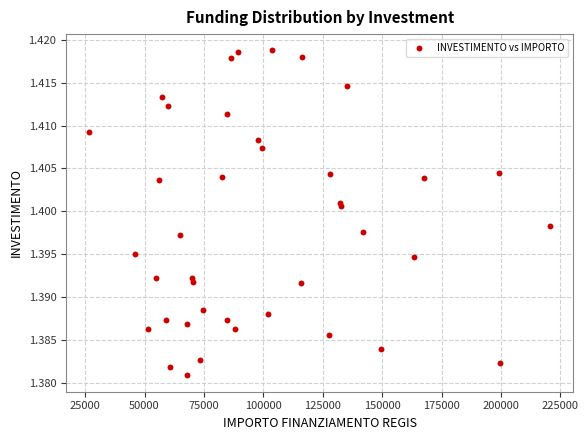

What is the range of X values (max minus min)?

193933.1